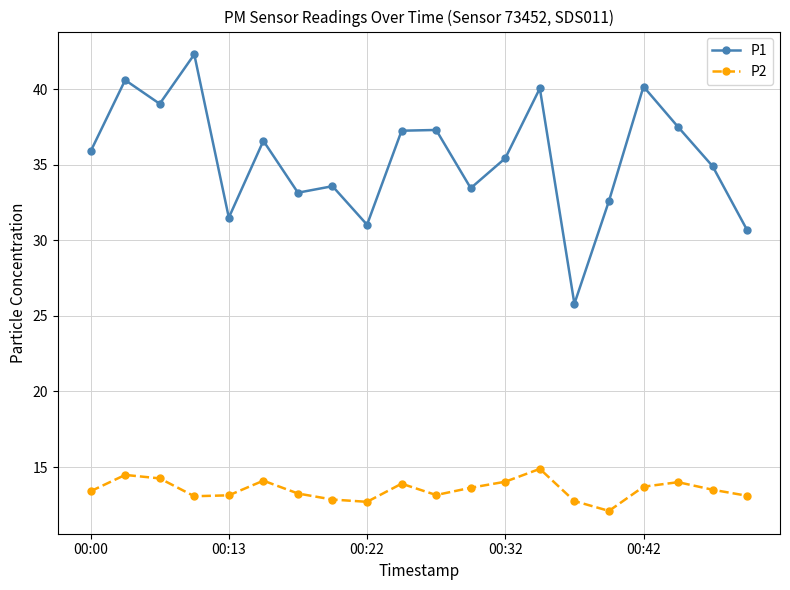

True or false: P2 and P1 cross at least once.

False